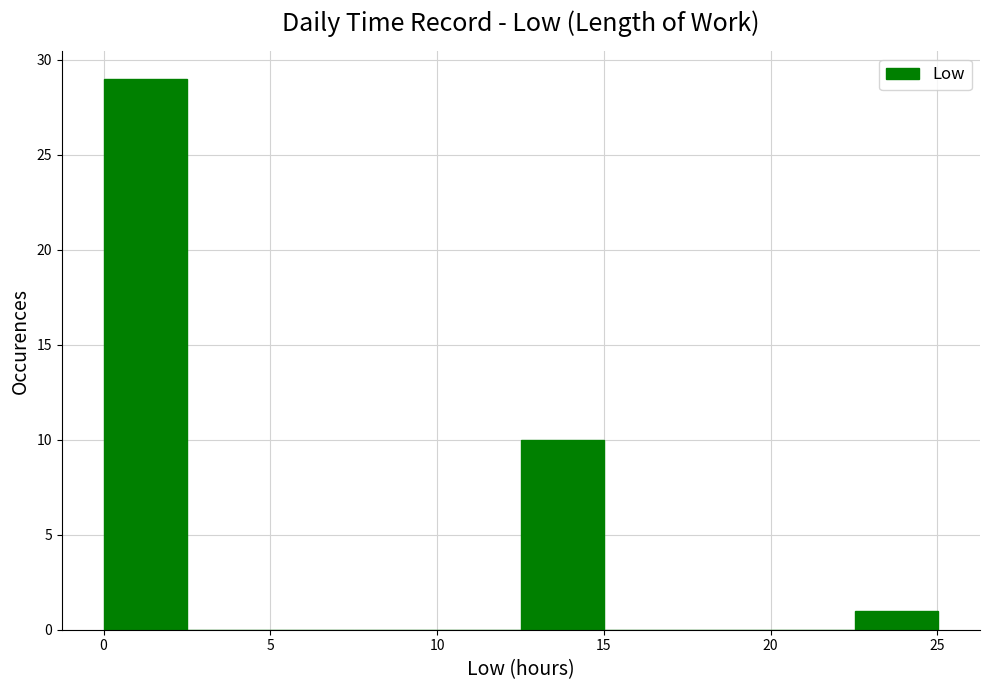

Reading left to right, transcribe this chart: for each bar, give the range it covers on the x-axis and its height. Neither the bar edges nor the heights are printed on the chart, so give them approximately, as read against the axes.

0.0 to 2.5: 29
2.5 to 5.0: 0
5.0 to 7.5: 0
7.5 to 10.0: 0
10.0 to 12.5: 0
12.5 to 15.0: 10
15.0 to 17.5: 0
17.5 to 20.0: 0
20.0 to 22.5: 0
22.5 to 25.0: 1